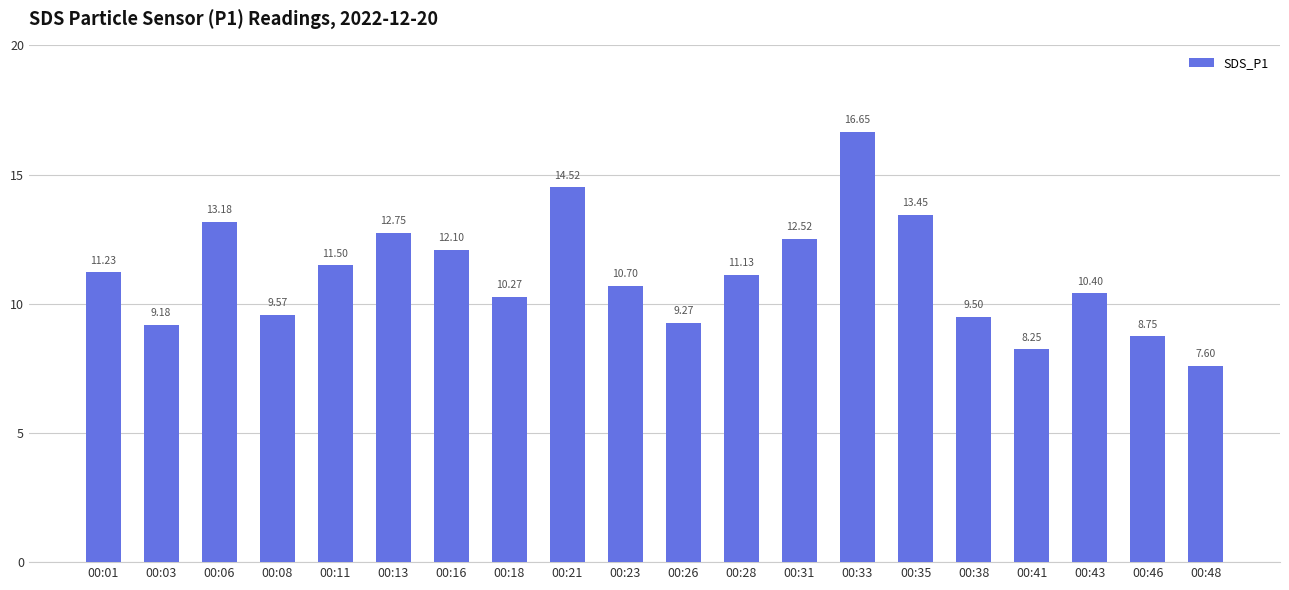

Is it true that the value at 00:16 is 12.1?

True